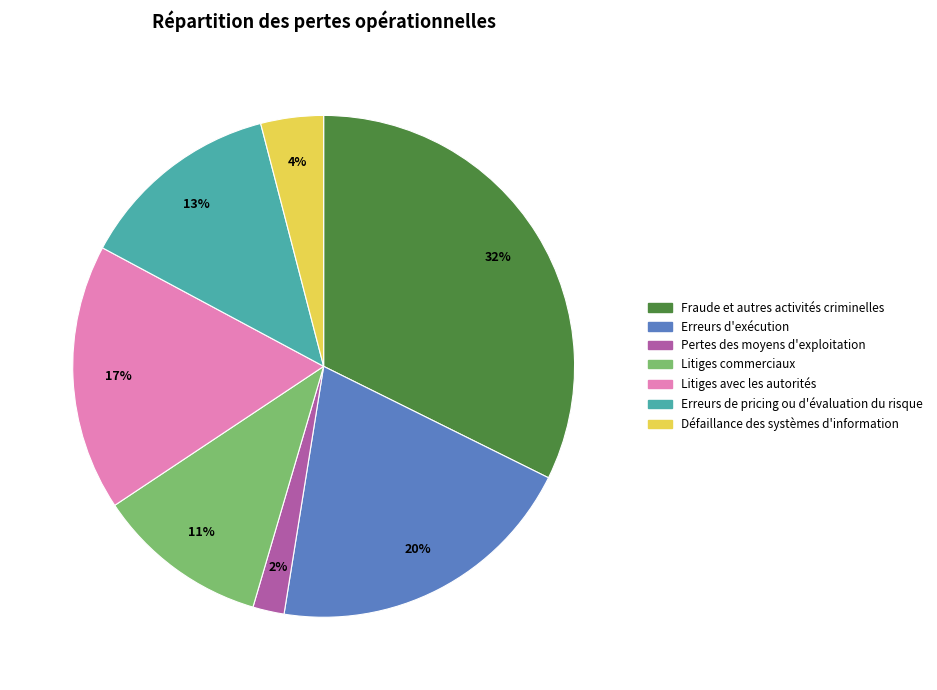

Which category has the biggest portion of the pie?

Fraude et autres activités criminelles